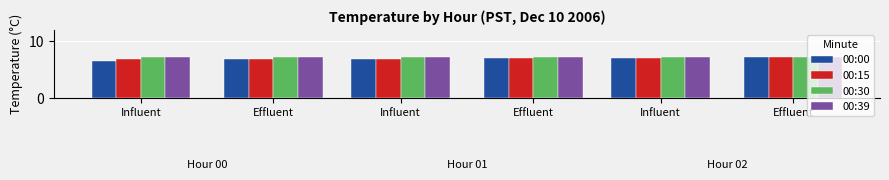

Reading left to right, what are all the values shown in this chart?

00:00: 0=6.6	1=6.8	2=7.0	3=7.2	4=7.3	5=6.8	6=7.1	7=7.3	8=6.7	9=6.9	10=7.1	11=7.2
00:15: 0=6.8	1=6.8	2=7.1	3=7.3	4=7.3	5=6.8	6=7.1	7=7.3	8=6.8	9=7.0	10=7.1	11=7.3
00:30: 0=7.2	1=7.2	2=7.2	3=7.3	4=7.3	5=7.2	6=7.2	7=7.3	8=7.0	9=7.0	10=7.2	11=7.3
00:39: 0=7.3	1=7.3	2=7.3	3=7.3	4=7.3	5=7.3	6=7.3	7=7.3	8=7.3	9=7.3	10=7.3	11=7.3